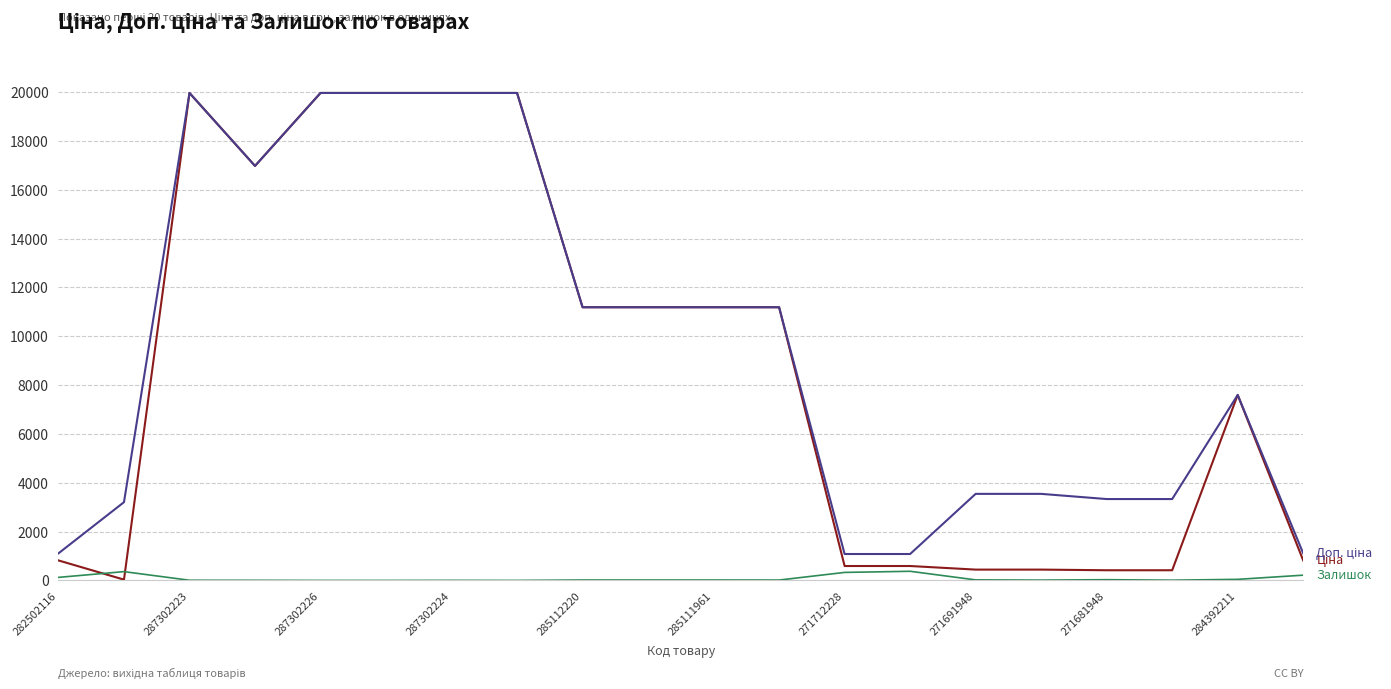

What is the greatest value displayed?

19964.2